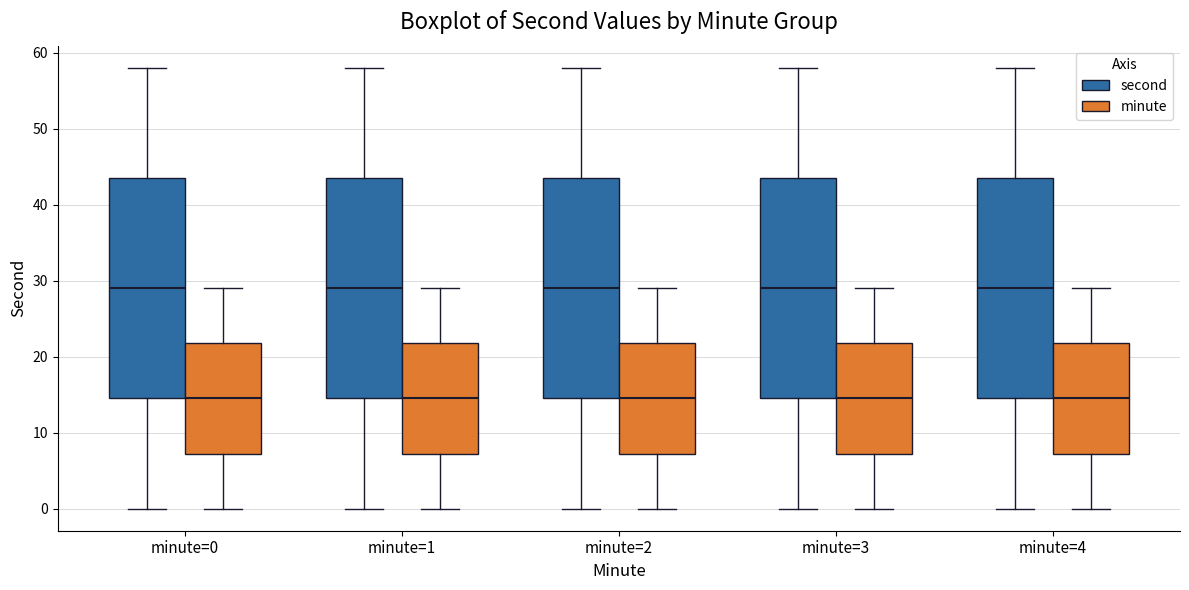

Reading left to right, transcribe this box plot: for each box, give where its median line is, the range the box spans, and where its two whiskers end, as read against the y-axis. The values are not printed on the chart, so give them approximately, as read against the axis.

minute=0 (second): median 29, box 15 to 44, whiskers 0 to 58
minute=0 (minute): median 15, box 7 to 22, whiskers 0 to 29
minute=1 (second): median 29, box 15 to 44, whiskers 0 to 58
minute=1 (minute): median 15, box 7 to 22, whiskers 0 to 29
minute=2 (second): median 29, box 15 to 44, whiskers 0 to 58
minute=2 (minute): median 15, box 7 to 22, whiskers 0 to 29
minute=3 (second): median 29, box 15 to 44, whiskers 0 to 58
minute=3 (minute): median 15, box 7 to 22, whiskers 0 to 29
minute=4 (second): median 29, box 15 to 44, whiskers 0 to 58
minute=4 (minute): median 15, box 7 to 22, whiskers 0 to 29